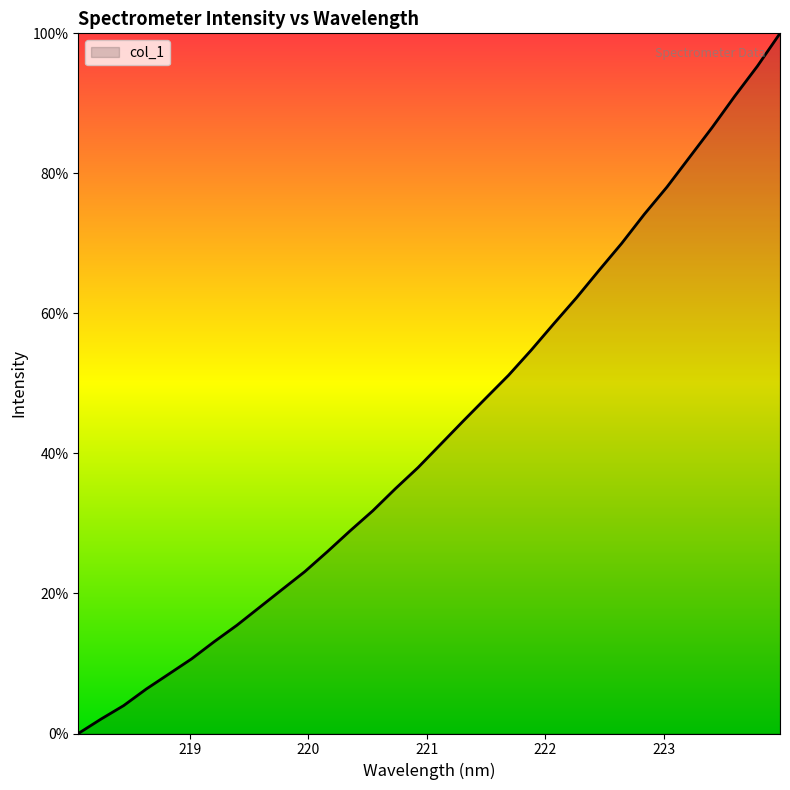

What is the greatest value displayed?

100.0